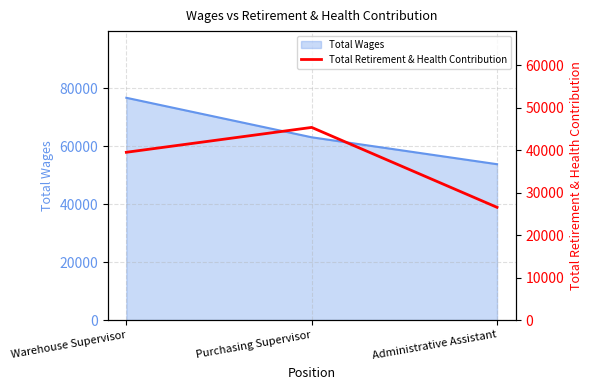

The Total Wages series shows 11676 at Administrative Assistant. True or false?

False